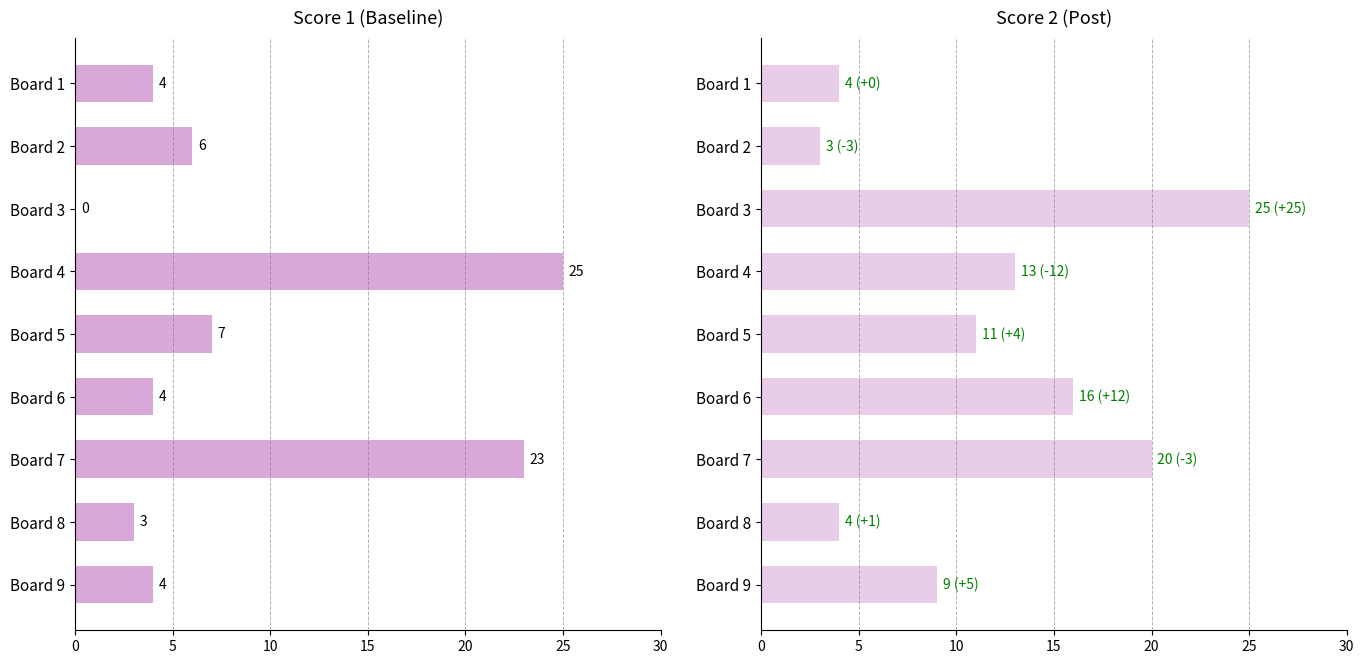

What is the difference between the maximum and minimum values in the Score 2 series?

22